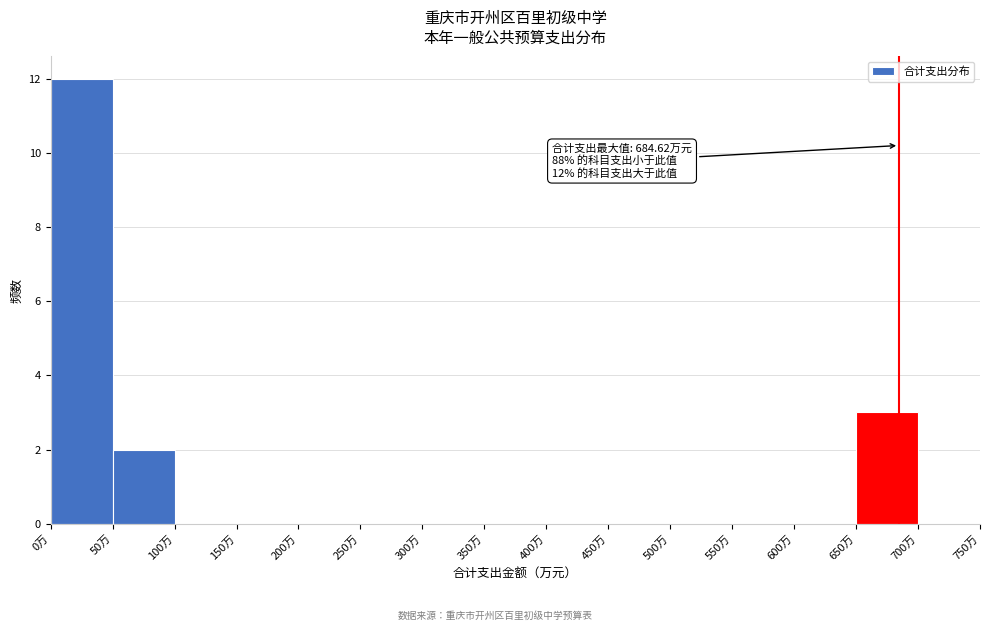

Over which range of the x-axis is the bar tallest?

0 to 50